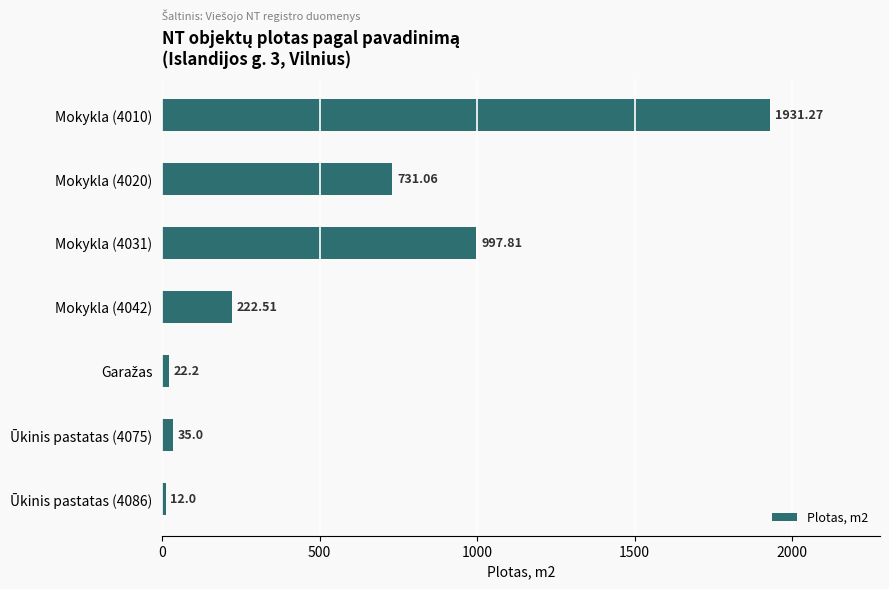

What is the change in value from Mokykla (4020) to Ūkinis pastatas (4086)?

-719.1